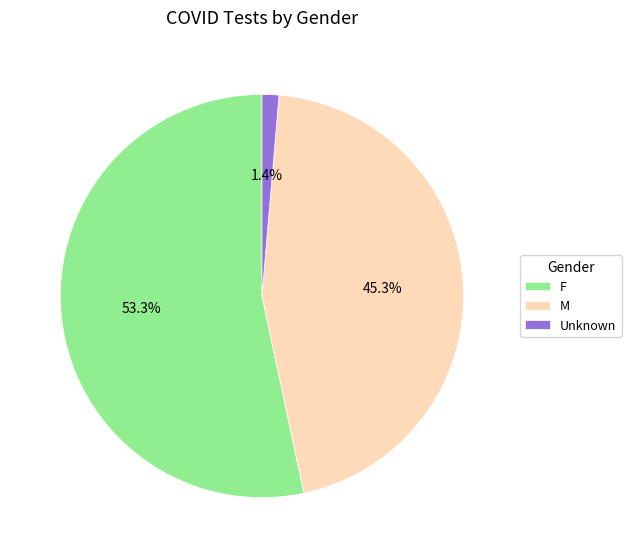

To the nearest percent, what is the difference between the F and Unknown slice percentages?

52%